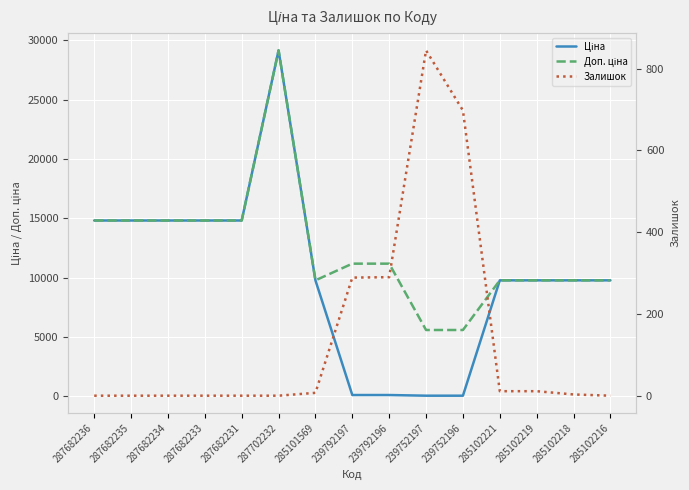

True or false: Залишок has a value of 1169.6 at 239752196.

False